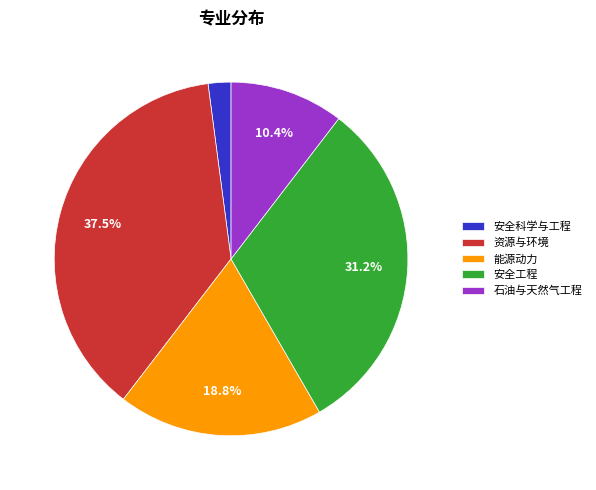

Is 能源动力 the majority of the pie?

No